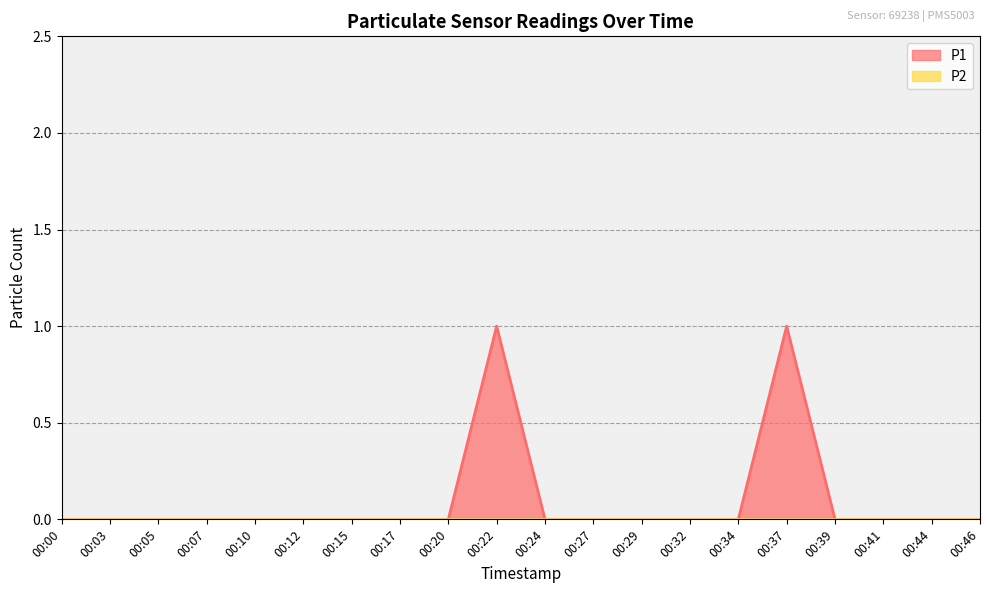

Which has a higher value, 00:39 or 00:12?

00:39